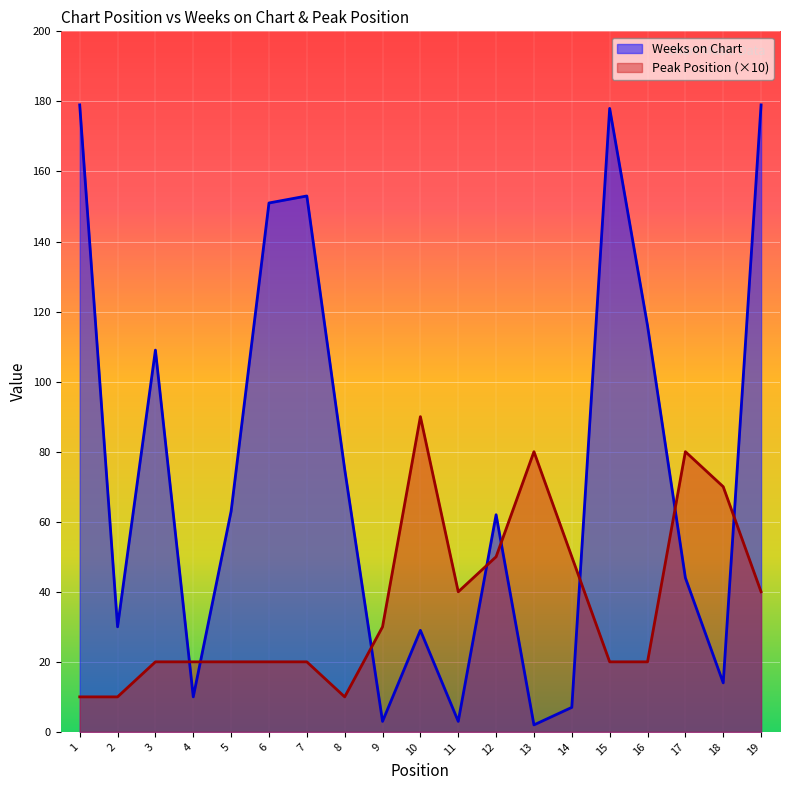

Which series changed the most between 5 and 15?

Weeks on Chart